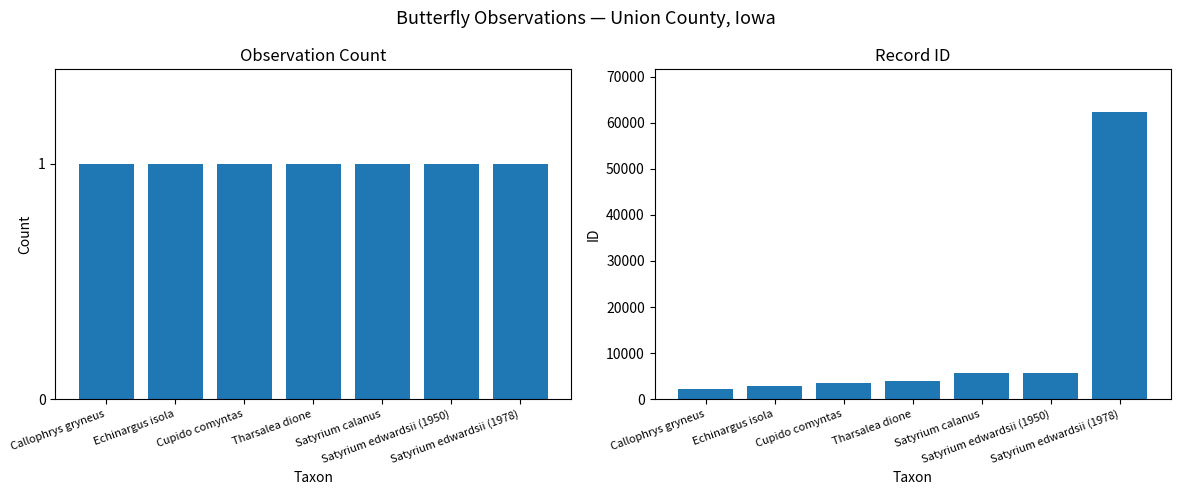

How many data points in ID are less than 4034?

3